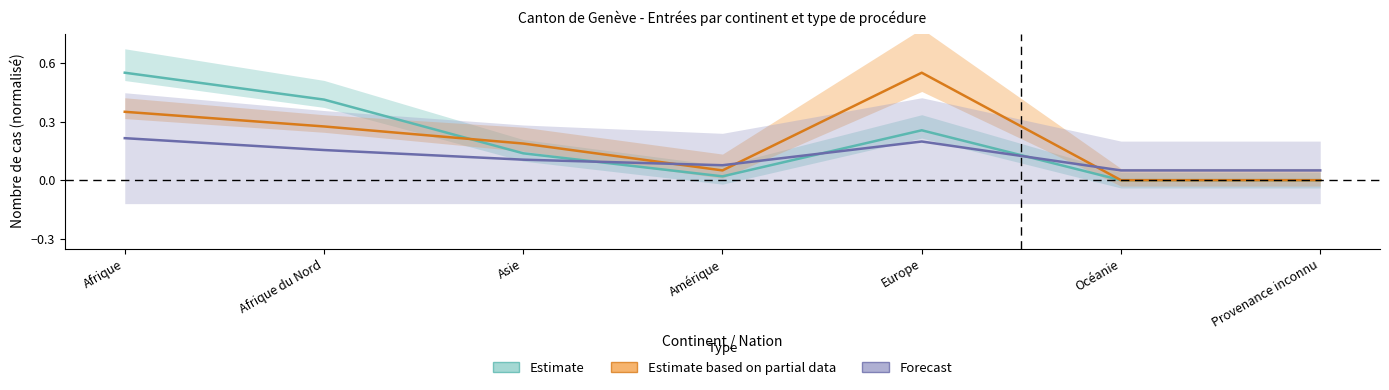

What is the total value across all series at Afrique?

1.1